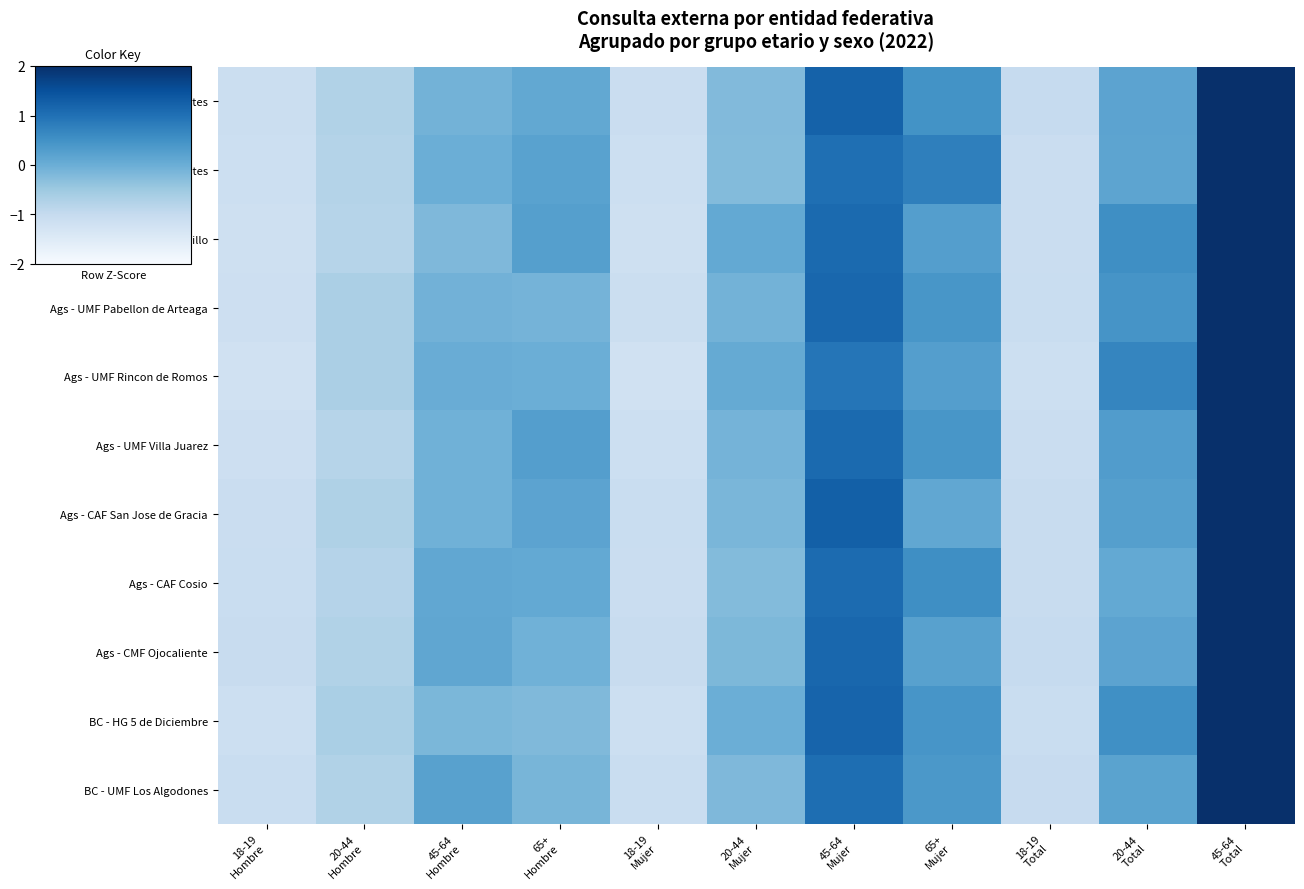

Reading right to left, extract all data points from this chart.

Ags - HG Aguascalientes: 45-64
Total=2.3	20-44
Total=0.2	18-19
Total=-1.0	65+
Mujer=0.5	45-64
Mujer=1.2	20-44
Mujer=-0.2	18-19
Mujer=-1.1	65+
Hombre=0.1	45-64
Hombre=-0.1	20-44
Hombre=-0.7	18-19
Hombre=-1.1
Ags - CMF Aguascalientes: 45-64
Total=2.2	20-44
Total=0.2	18-19
Total=-1.1	65+
Mujer=0.8	45-64
Mujer=1.0	20-44
Mujer=-0.2	18-19
Mujer=-1.1	65+
Hombre=0.2	45-64
Hombre=-0.0	20-44
Hombre=-0.8	18-19
Hombre=-1.1
Ags - UMF Calvillo: 45-64
Total=2.2	20-44
Total=0.5	18-19
Total=-1.1	65+
Mujer=0.3	45-64
Mujer=1.1	20-44
Mujer=0.1	18-19
Mujer=-1.2	65+
Hombre=0.3	45-64
Hombre=-0.2	20-44
Hombre=-0.8	18-19
Hombre=-1.2
Ags - UMF Pabellon de Arteaga: 45-64
Total=2.3	20-44
Total=0.4	18-19
Total=-1.1	65+
Mujer=0.4	45-64
Mujer=1.1	20-44
Mujer=-0.1	18-19
Mujer=-1.1	65+
Hombre=-0.1	45-64
Hombre=-0.1	20-44
Hombre=-0.7	18-19
Hombre=-1.1
Ags - UMF Rincon de Romos: 45-64
Total=2.2	20-44
Total=0.7	18-19
Total=-1.1	65+
Mujer=0.3	45-64
Mujer=0.9	20-44
Mujer=0.1	18-19
Mujer=-1.2	65+
Hombre=-0.0	45-64
Hombre=0.0	20-44
Hombre=-0.7	18-19
Hombre=-1.2
Ags - UMF Villa Juarez: 45-64
Total=2.2	20-44
Total=0.3	18-19
Total=-1.1	65+
Mujer=0.4	45-64
Mujer=1.1	20-44
Mujer=-0.1	18-19
Mujer=-1.1	65+
Hombre=0.3	45-64
Hombre=-0.1	20-44
Hombre=-0.8	18-19
Hombre=-1.2
Ags - CAF San Jose de Gracia: 45-64
Total=2.3	20-44
Total=0.3	18-19
Total=-1.1	65+
Mujer=0.1	45-64
Mujer=1.3	20-44
Mujer=-0.1	18-19
Mujer=-1.1	65+
Hombre=0.2	45-64
Hombre=-0.1	20-44
Hombre=-0.7	18-19
Hombre=-1.1
Ags - CAF Cosio: 45-64
Total=2.3	20-44
Total=0.1	18-19
Total=-1.0	65+
Mujer=0.5	45-64
Mujer=1.1	20-44
Mujer=-0.2	18-19
Mujer=-1.1	65+
Hombre=0.1	45-64
Hombre=0.1	20-44
Hombre=-0.8	18-19
Hombre=-1.1
Ags - CMF Ojocaliente: 45-64
Total=2.4	20-44
Total=0.2	18-19
Total=-1.0	65+
Mujer=0.2	45-64
Mujer=1.2	20-44
Mujer=-0.2	18-19
Mujer=-1.0	65+
Hombre=-0.0	45-64
Hombre=0.1	20-44
Hombre=-0.7	18-19
Hombre=-1.1
BC - HG 5 de Diciembre: 45-64
Total=2.2	20-44
Total=0.5	18-19
Total=-1.1	65+
Mujer=0.4	45-64
Mujer=1.2	20-44
Mujer=-0.0	18-19
Mujer=-1.1	65+
Hombre=-0.2	45-64
Hombre=-0.2	20-44
Hombre=-0.6	18-19
Hombre=-1.1
BC - UMF Los Algodones: 45-64
Total=2.4	20-44
Total=0.2	18-19
Total=-1.0	65+
Mujer=0.4	45-64
Mujer=1.0	20-44
Mujer=-0.2	18-19
Mujer=-1.1	65+
Hombre=-0.1	45-64
Hombre=0.2	20-44
Hombre=-0.7	18-19
Hombre=-1.1